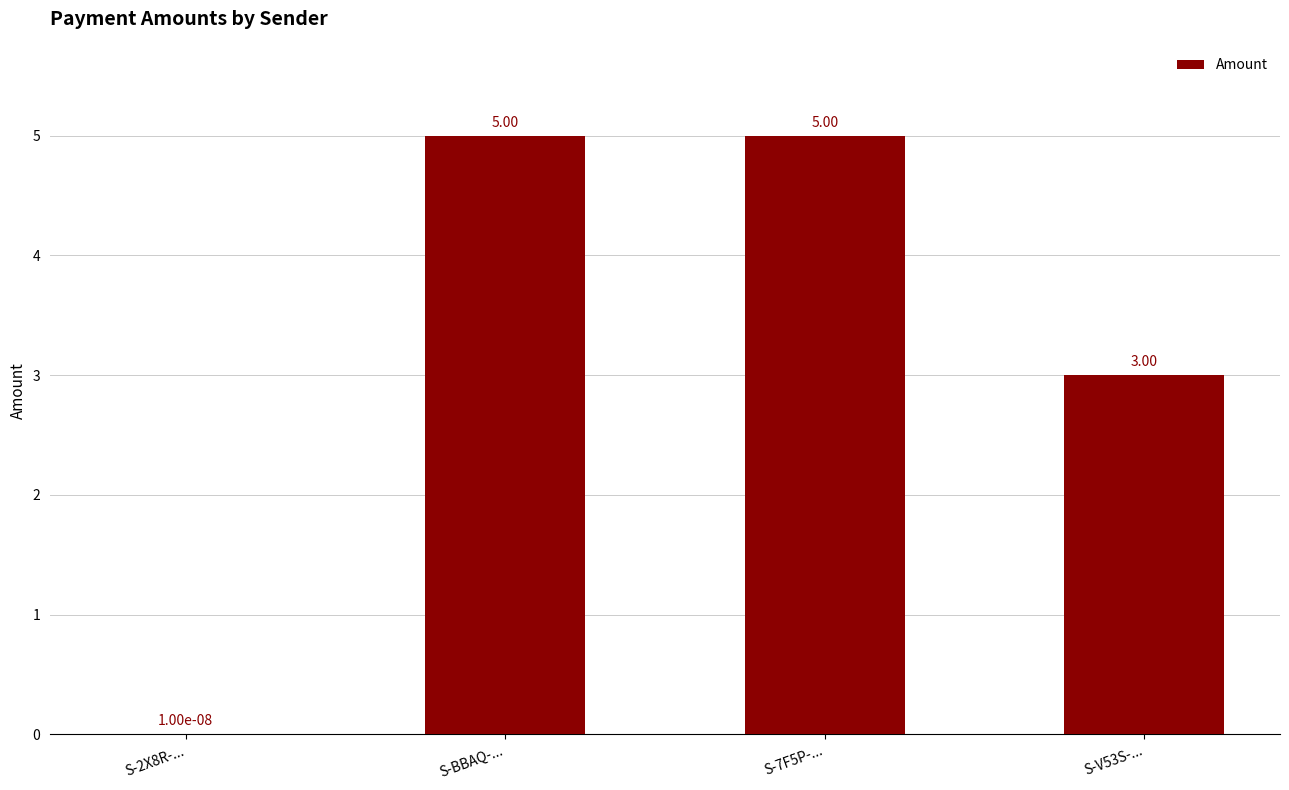

What is the ratio of the value at S-7F5P-... to the value at S-V53S-...?

1.7